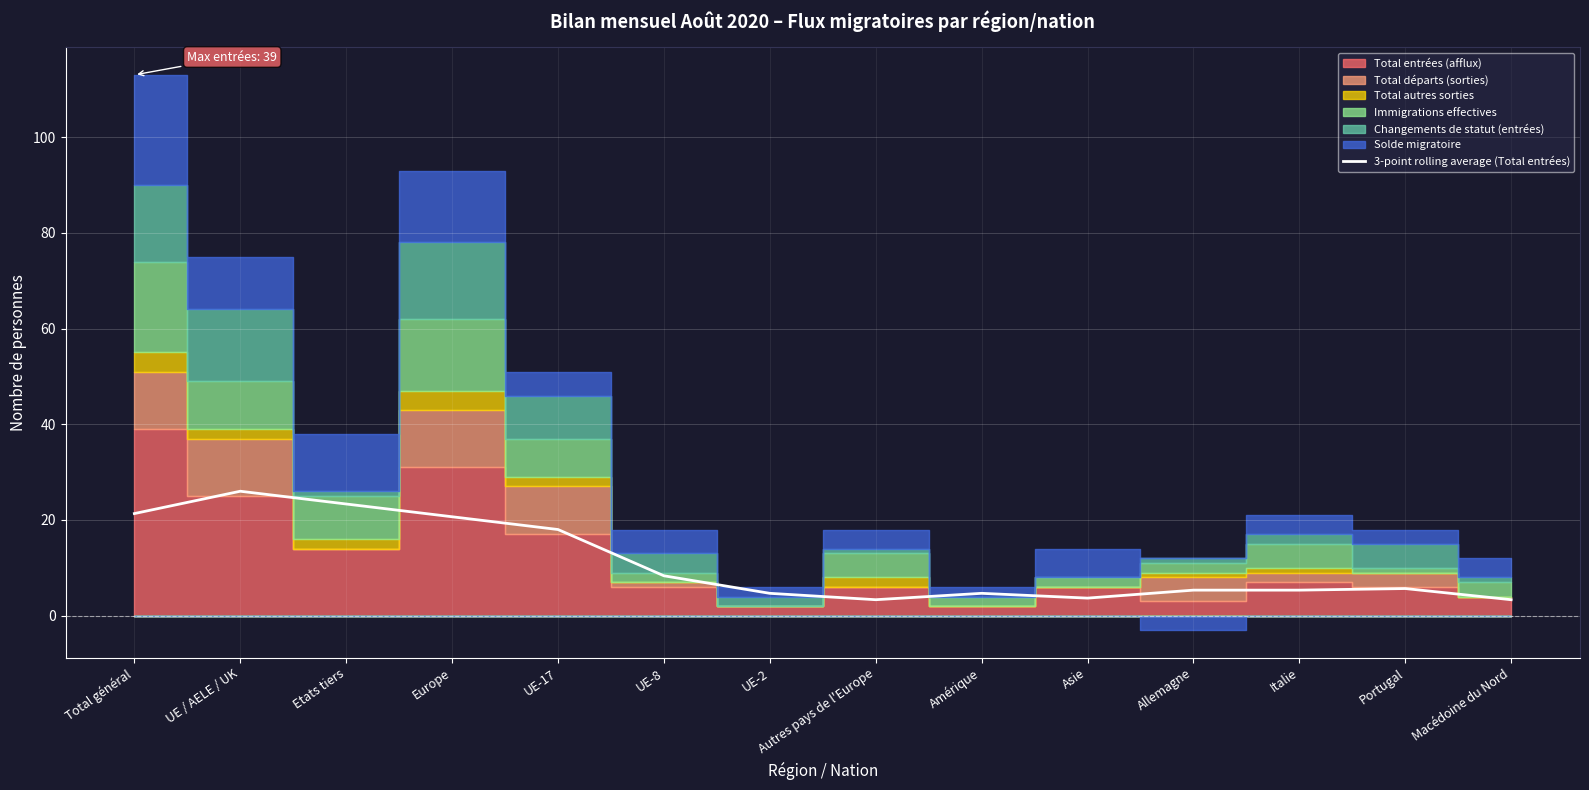

The value at Total général is 21.3. True or false?

True